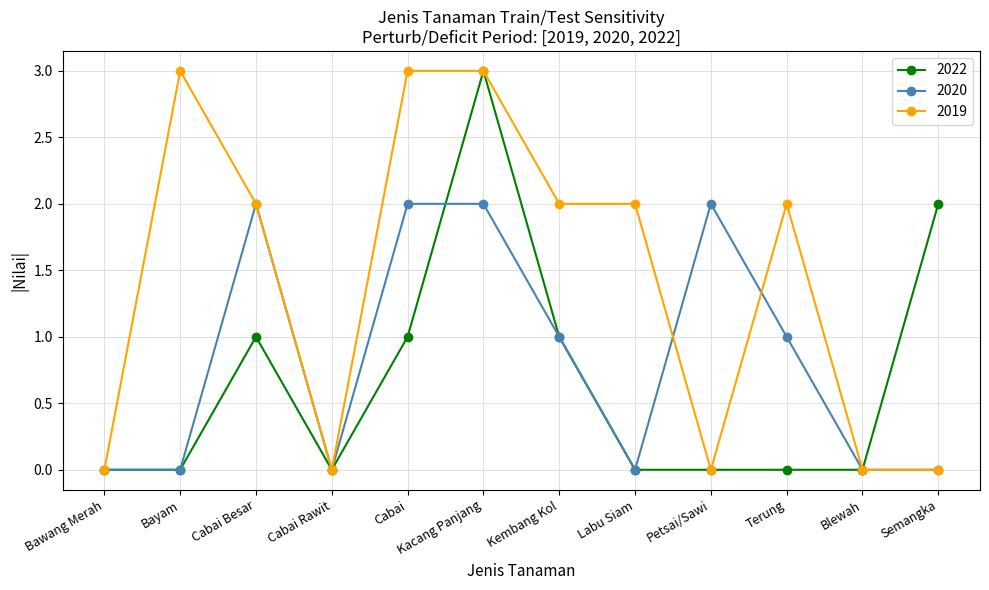

Is it true that 2020 equals 0 at Semangka?

True